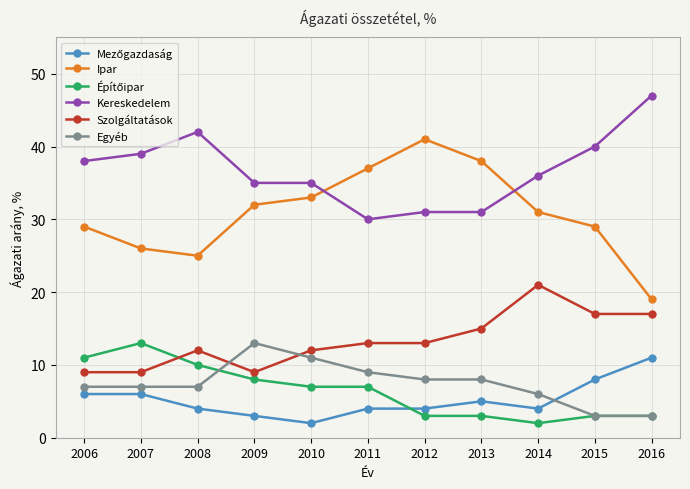

Where does the Ipar series first go above 31?

2009